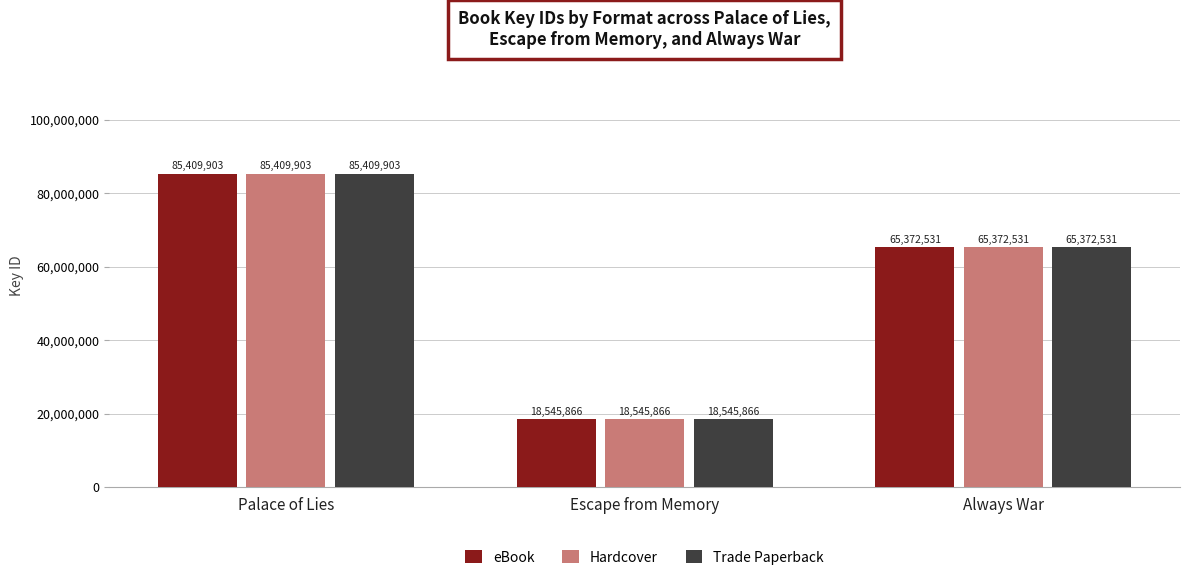

What is the greatest value displayed?

85409903